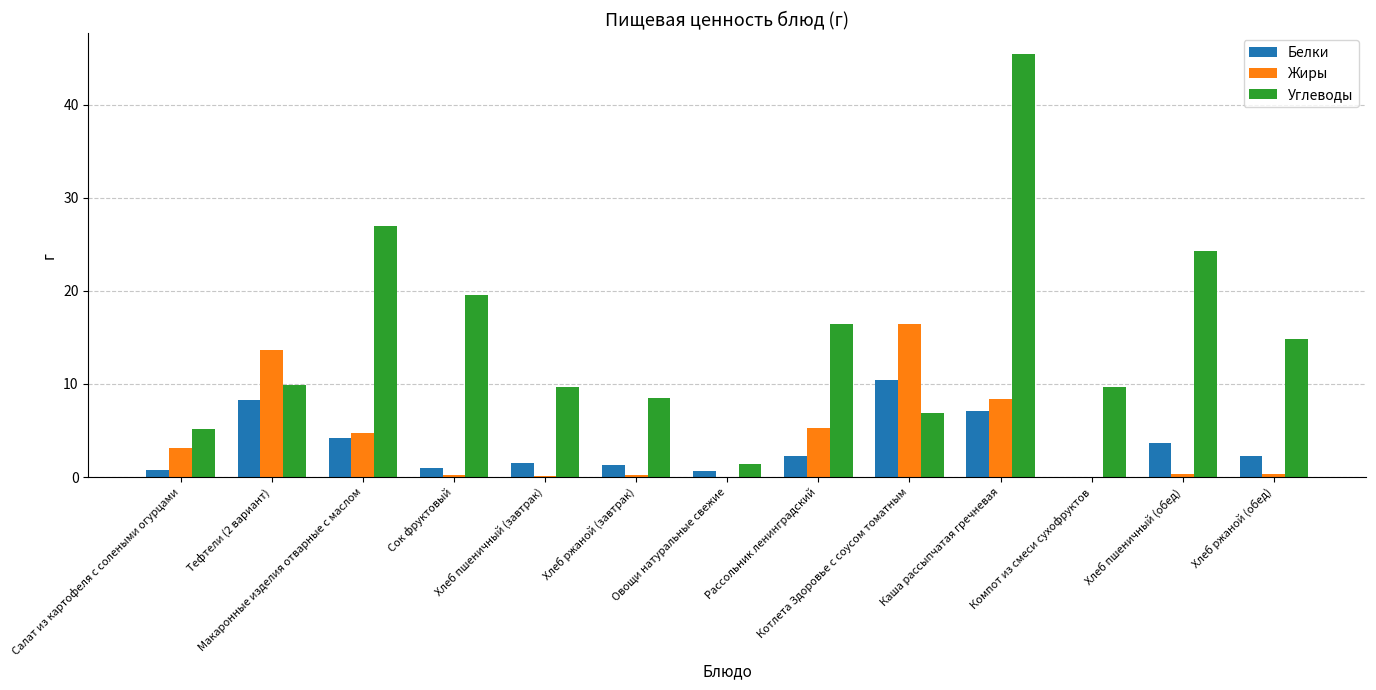

The Жиры series shows 18.6 at Тефтели (2 вариант). True or false?

False